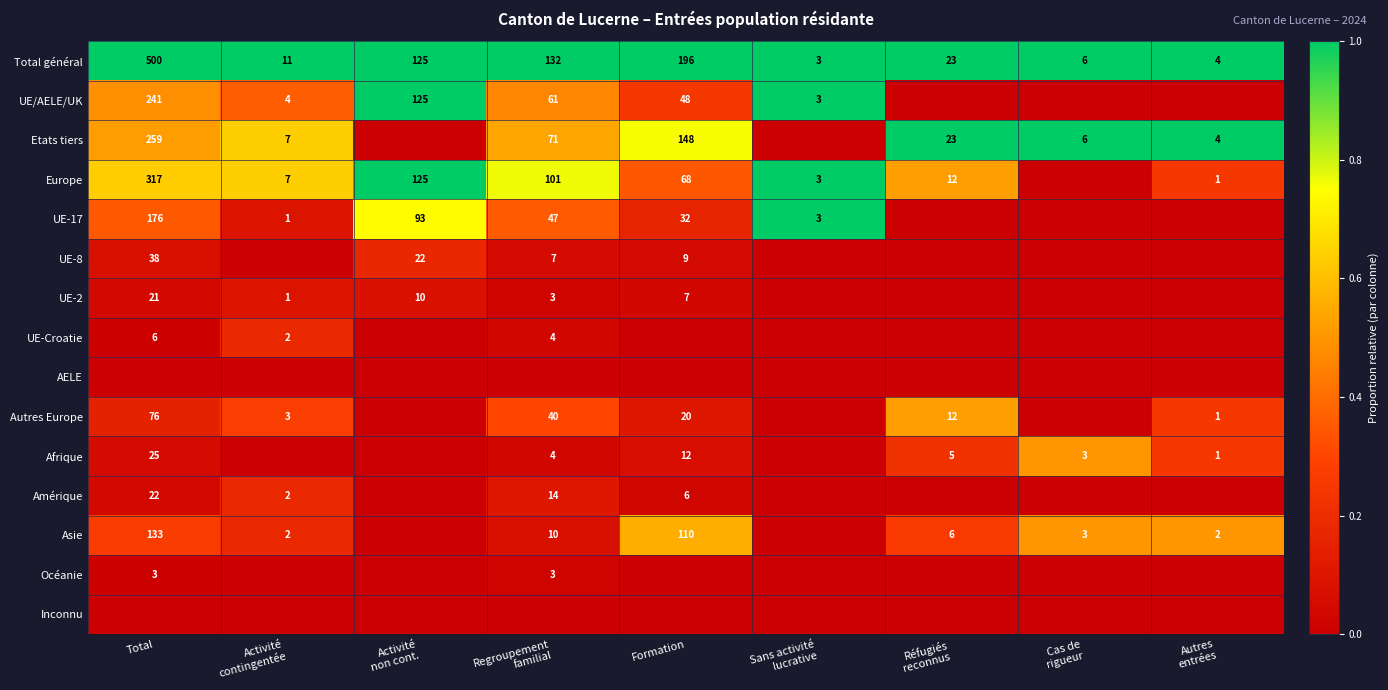

Is it true that Total général equals 343 at Formation?

False